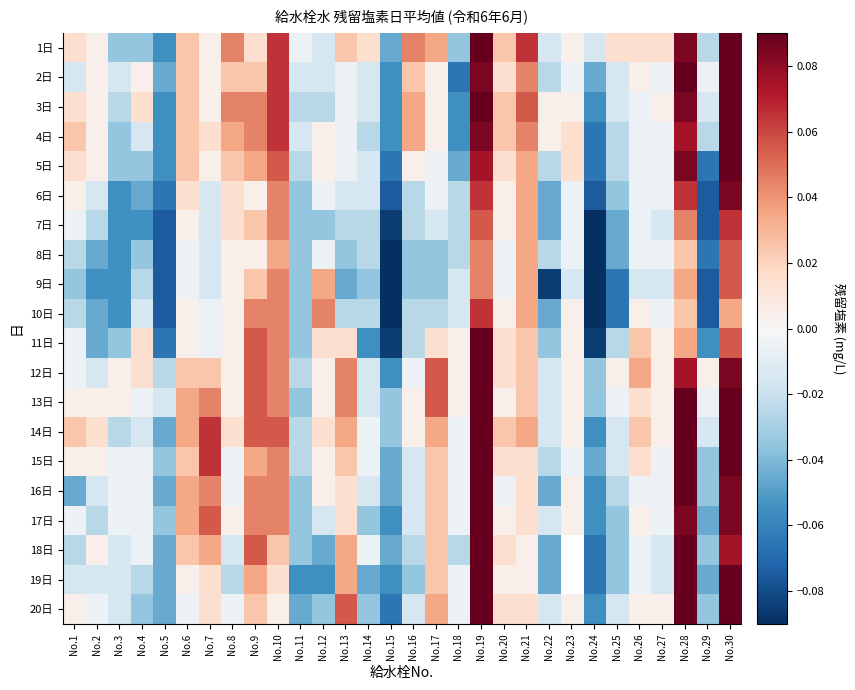

At which category is the sum across all series the highest?

No.19